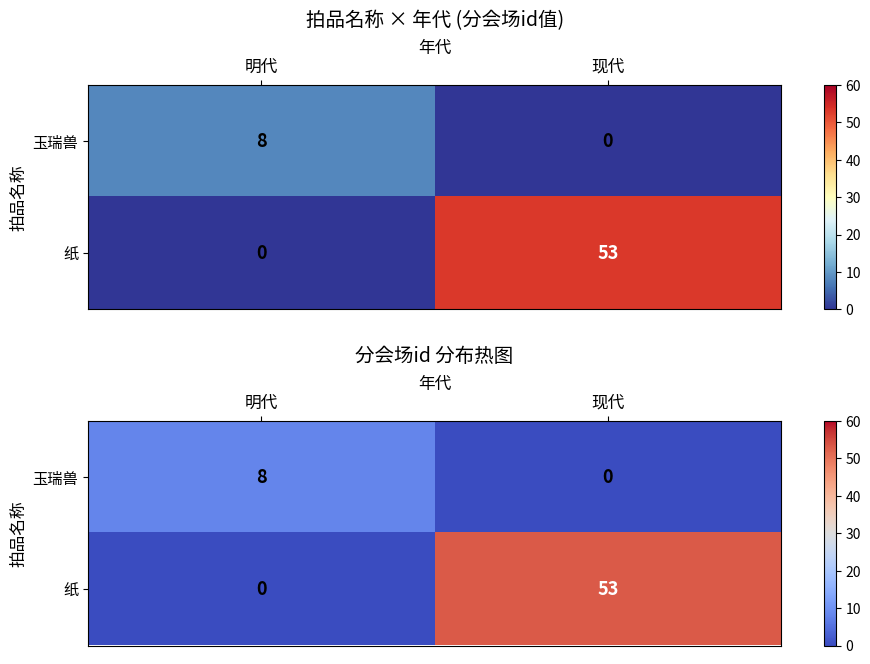

At which category does the chart reach its minimum across all series?

现代